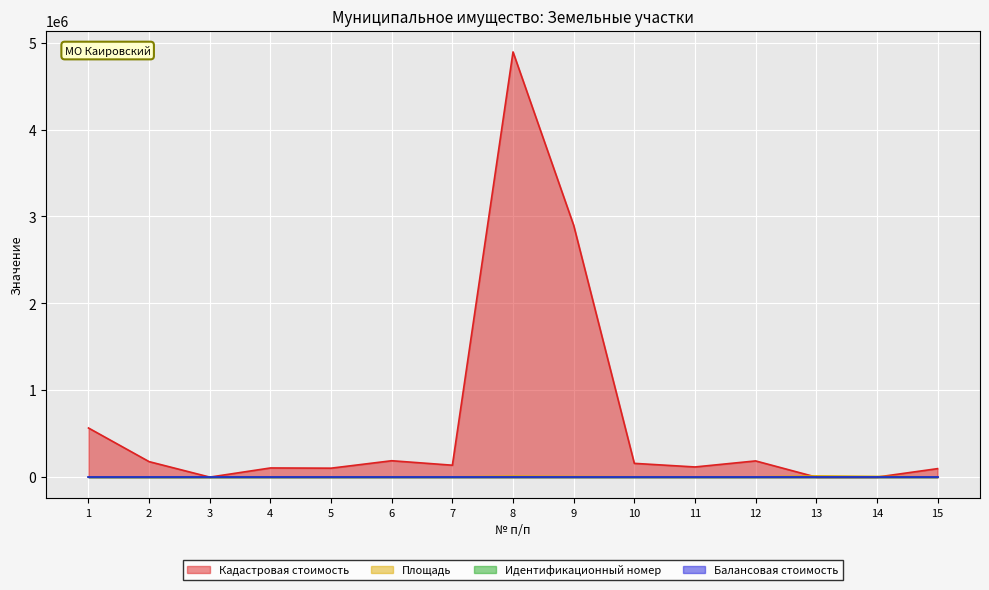

Which label corresponds to the smallest value in the chart?

3